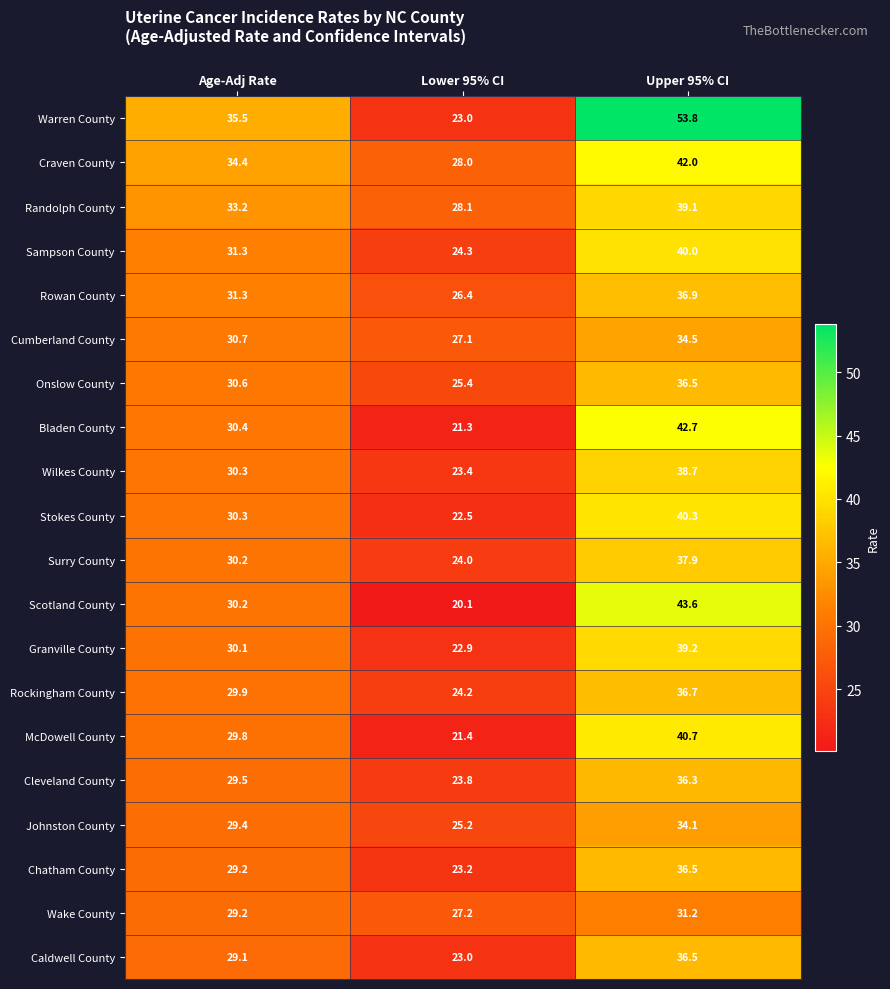

True or false: Caldwell County has a value of 23.0 at Lower 95% CI.

True